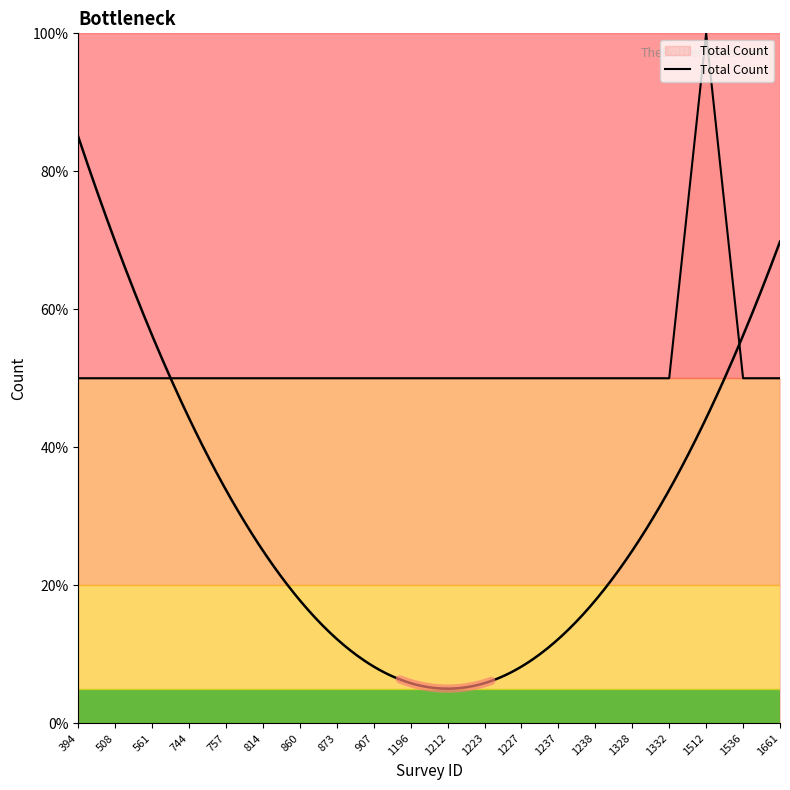

List the labels in order of value, largest first.

1512, 394, 508, 561, 744, 757, 814, 860, 873, 907, 1196, 1212, 1223, 1227, 1237, 1238, 1328, 1332, 1536, 1661